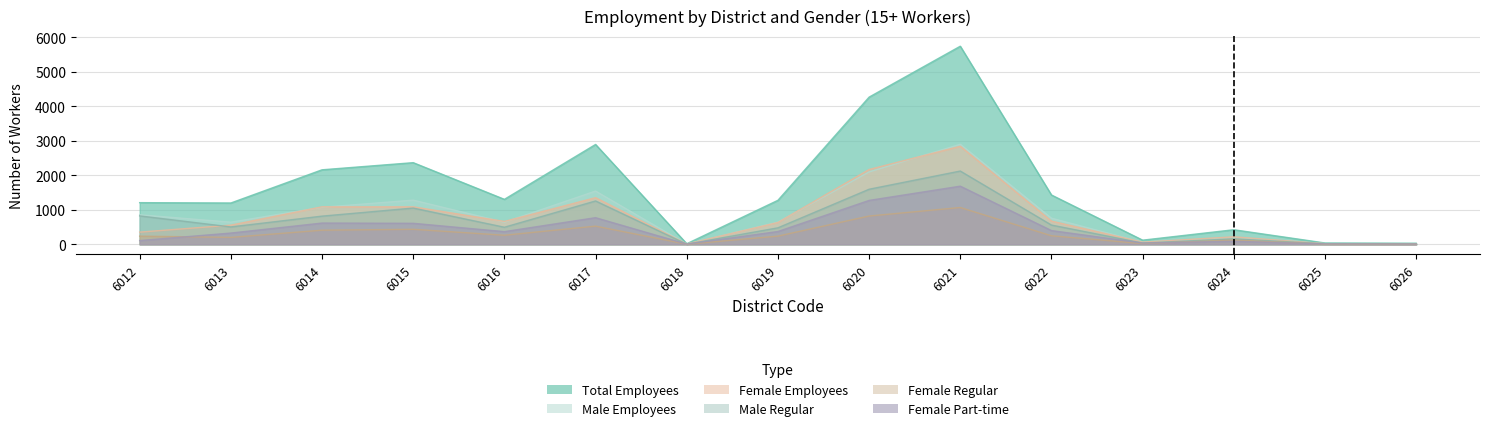

What is the approximate value of Total Employees at 6025?

38